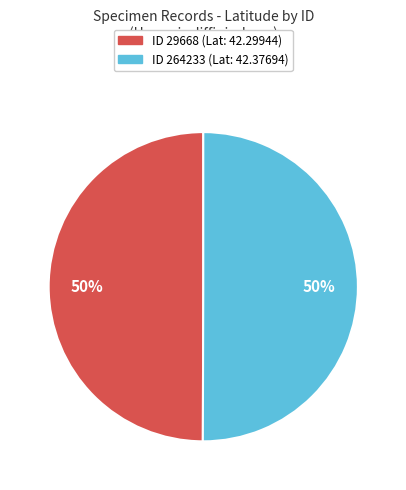

True or false: ID 264233 (Lat: 42.37694) accounts for 43% of the total.

False